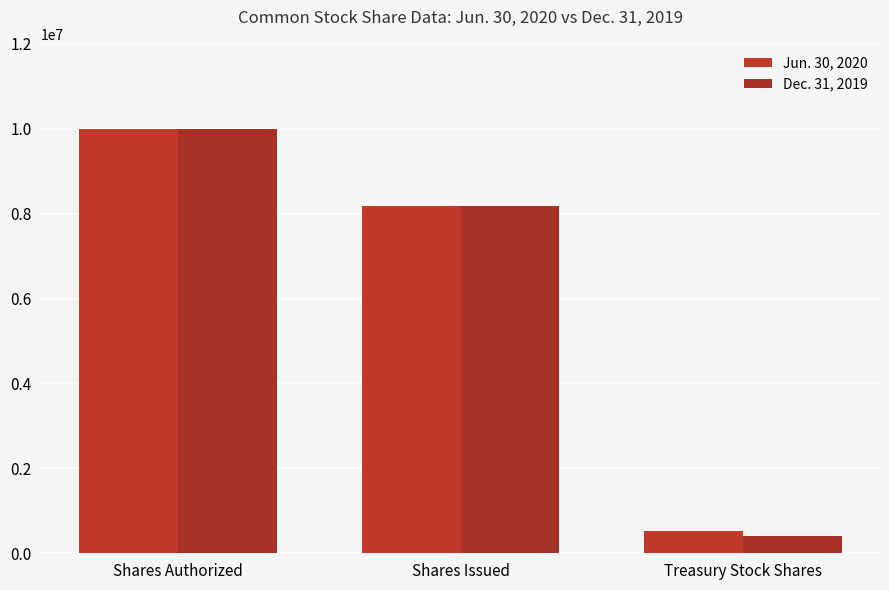

Which has a higher value, Shares Authorized or Shares Issued?

Shares Authorized